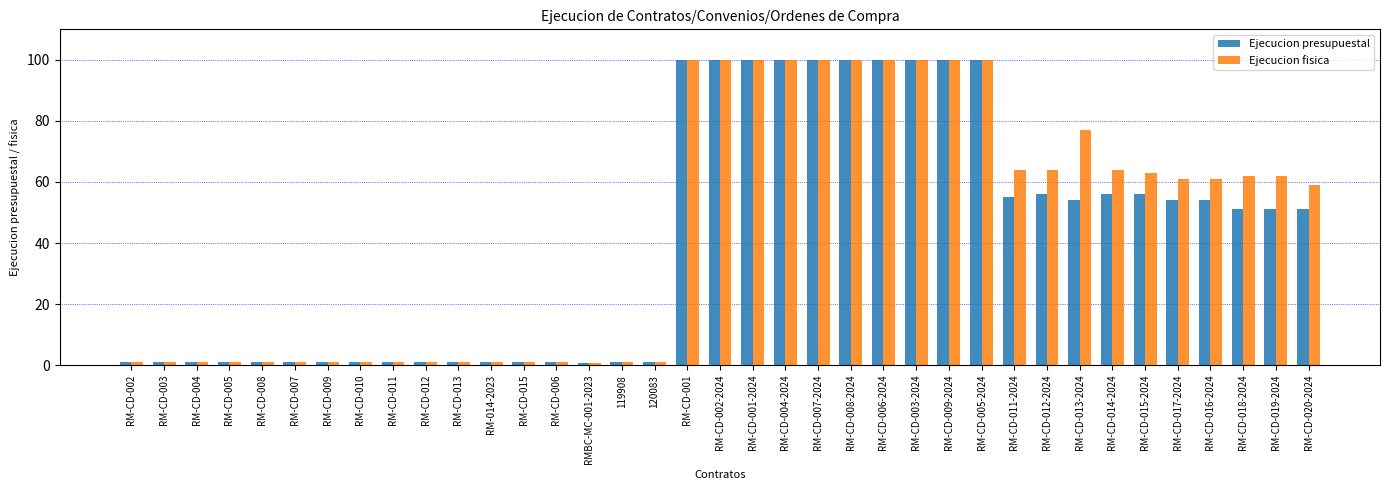

Where does the Ejecucion presupuestal series first go above 51?

RM-CD-001